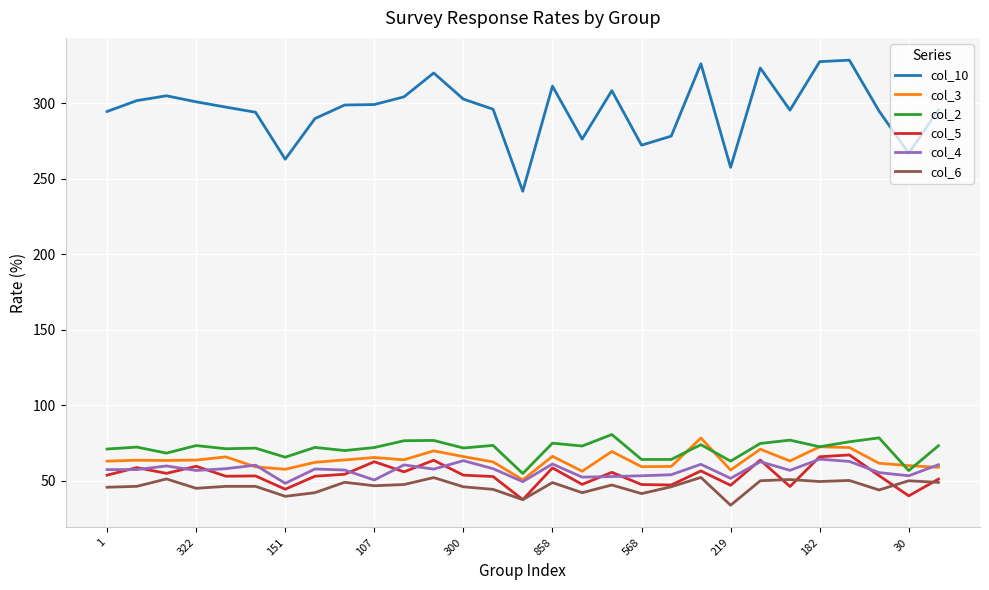

Which series has the largest range (max minus min)?

col_10